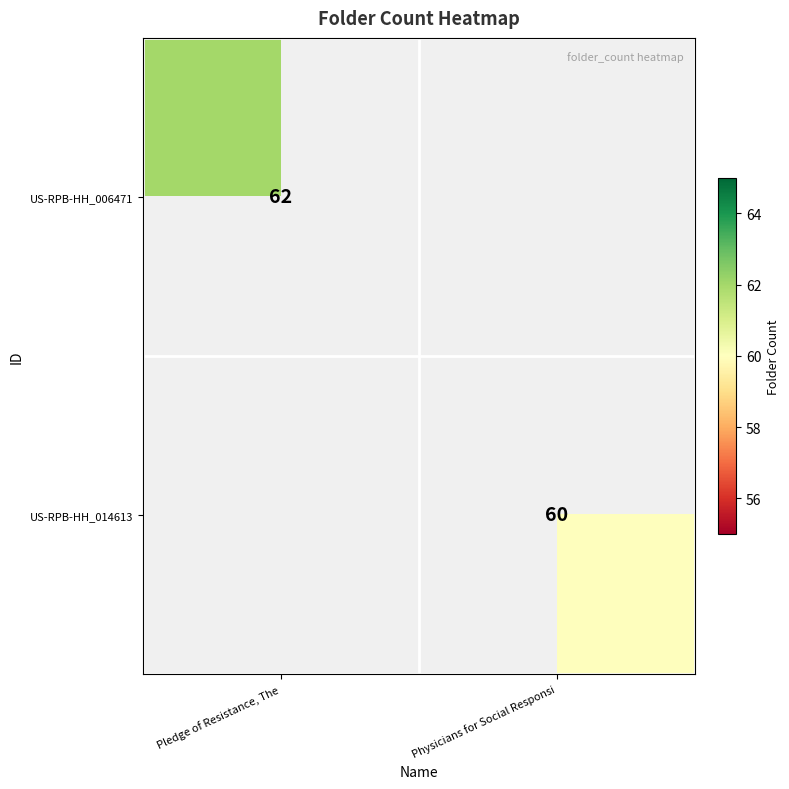

The US-RPB-HH_014613 series shows 60 at Physicians for Social Responsi. True or false?

True